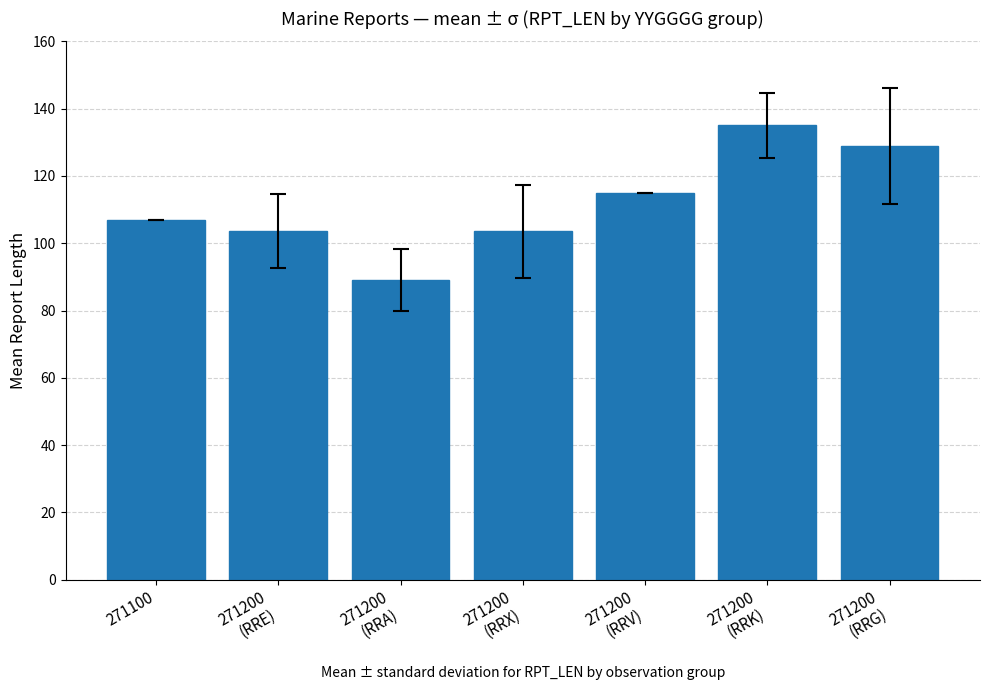

Approximately how many times larger is the value at 271200
(RRA) compared to 271200
(RRX)?

0.9